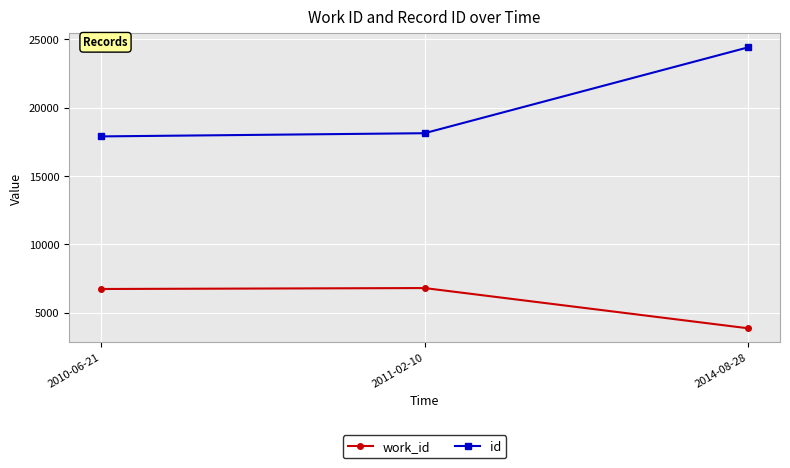

Is the value of id at 2011-02-10 greater than the value of work_id at 2011-02-10?

Yes